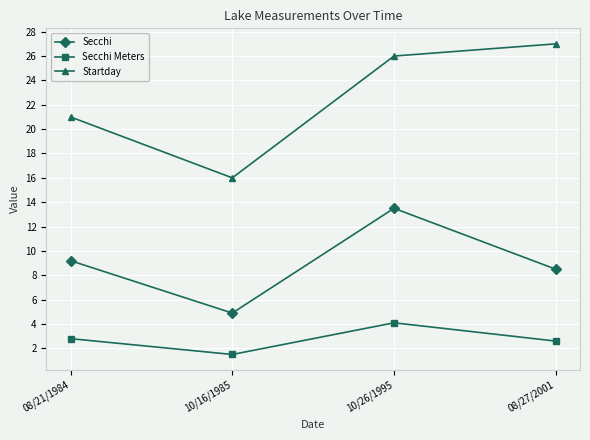

True or false: Secchi and Startday cross at least once.

False